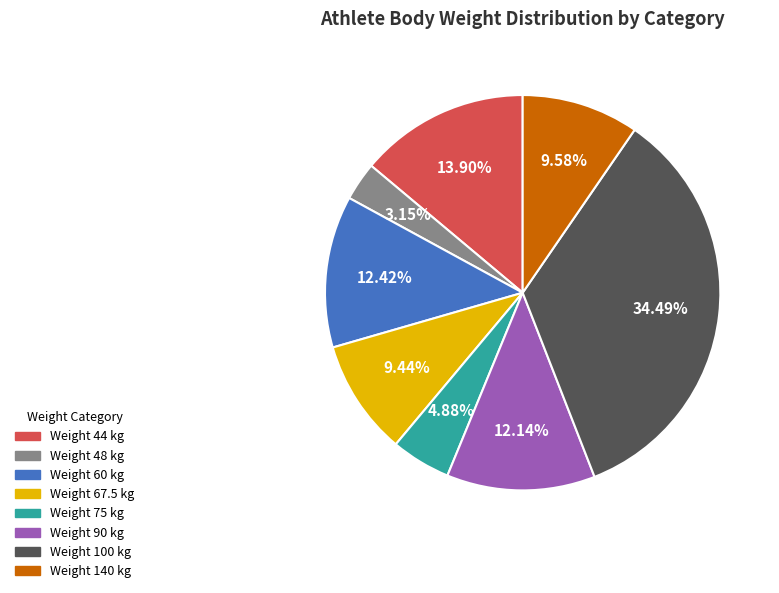

To the nearest percent, what is the average slice percentage?

12%